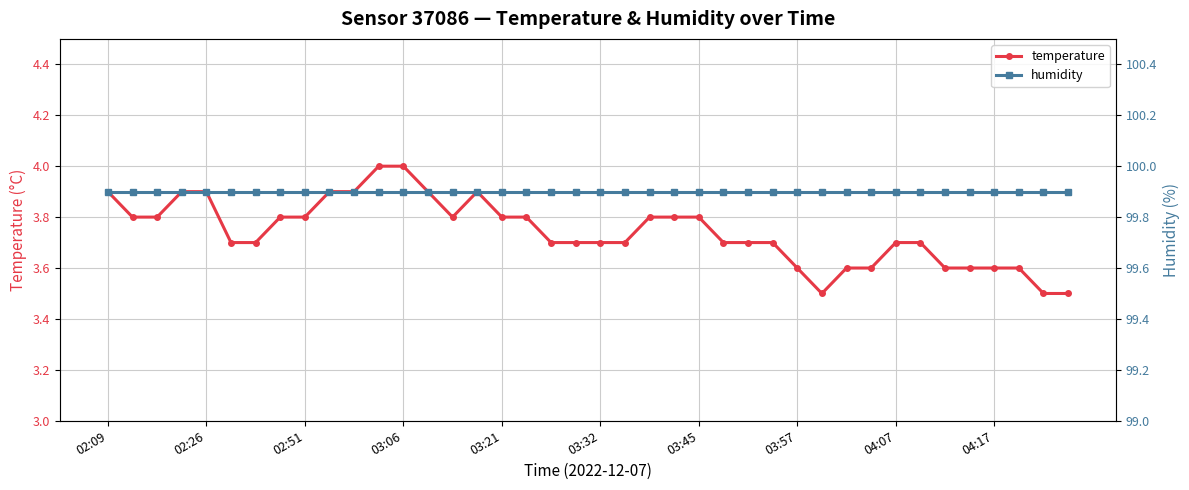

True or false: humidity has more than 0 interior local peaks.

False